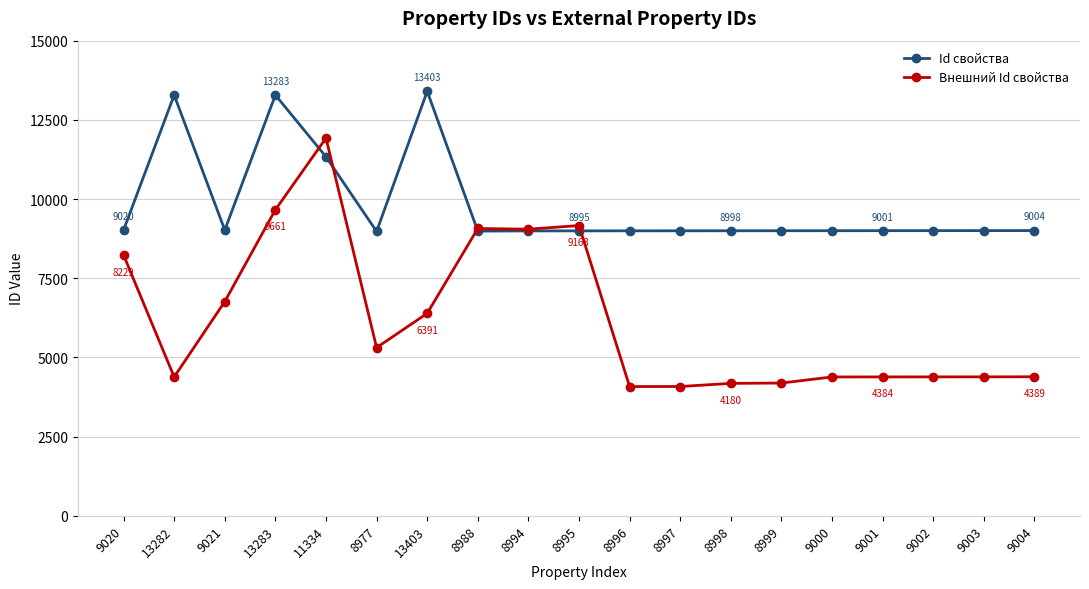

At which label does Внешний Id свойства first exceed 4389?

9020